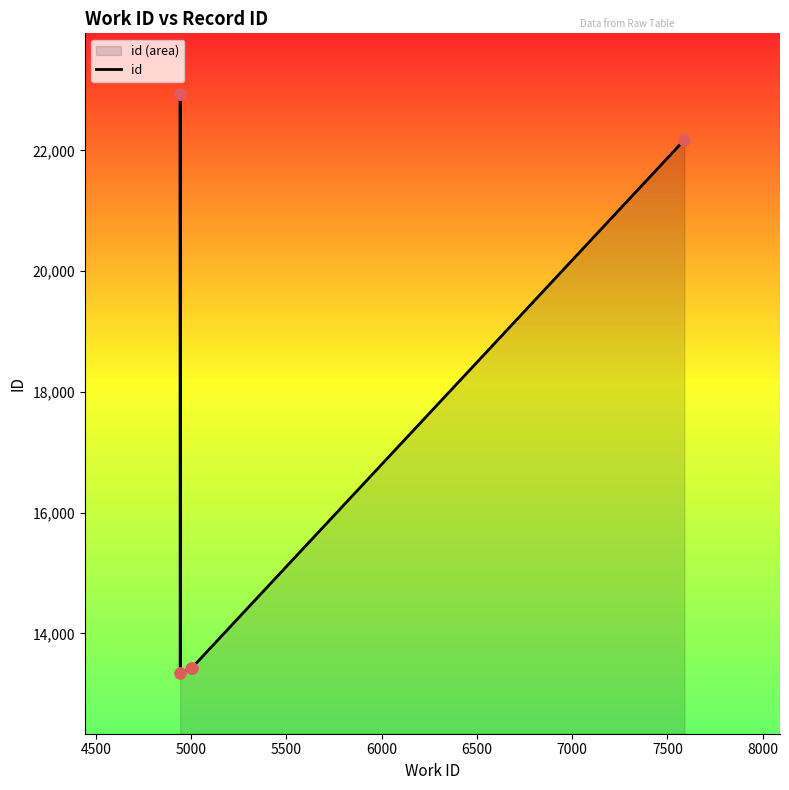

What is the ratio of the value at 4500 to the value at 7000?

1.7